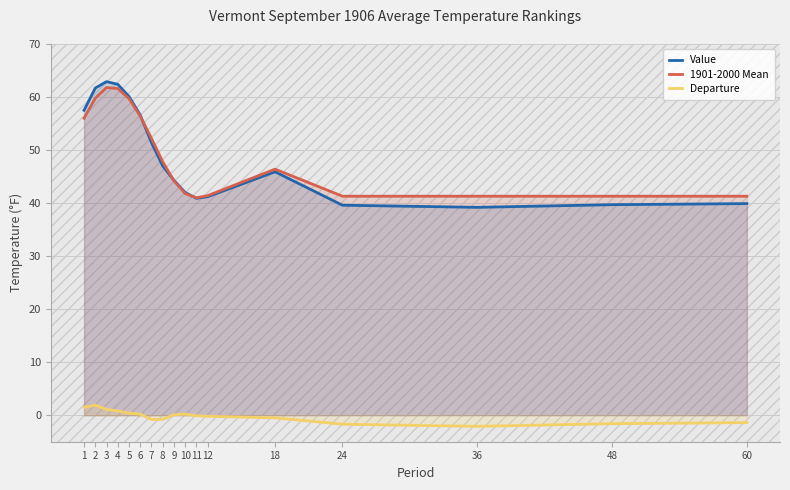

How many interior local valleys does the 1901-2000 Mean series have?

1